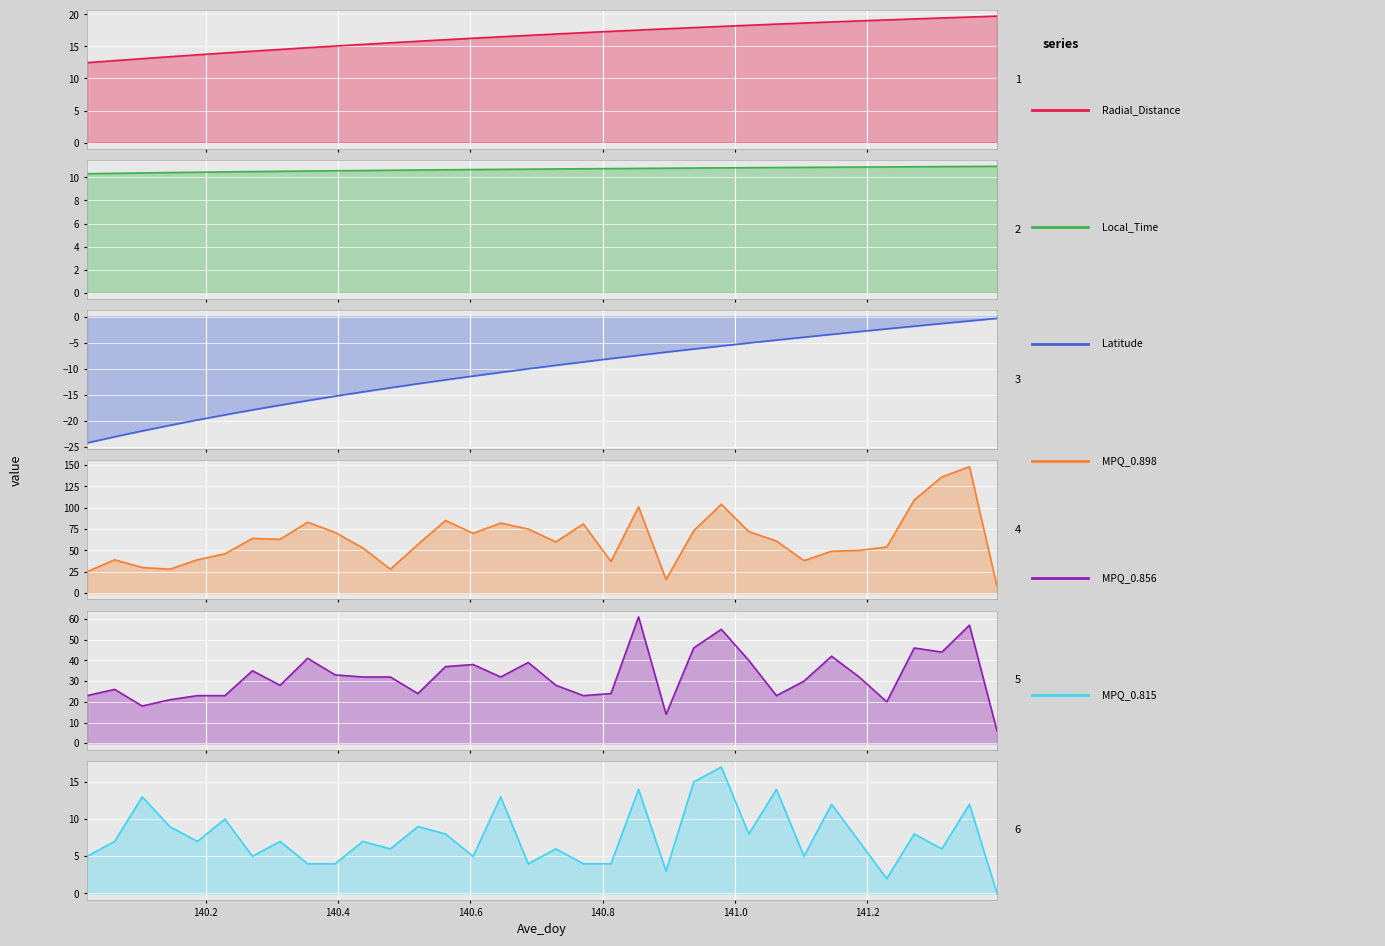

What is the highest value of the Local_Time series?

11.0